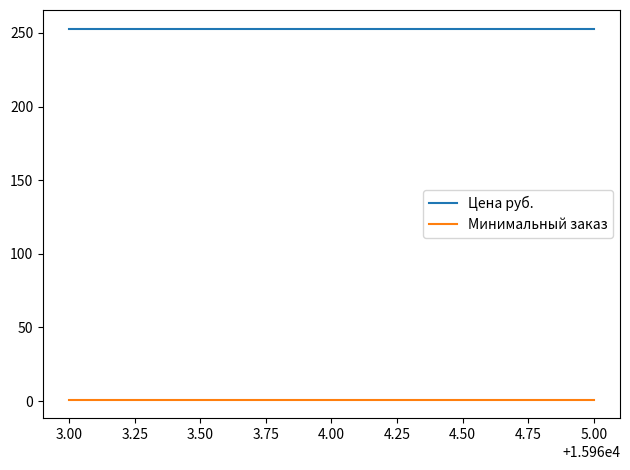

How many lines are shown in the chart?

2